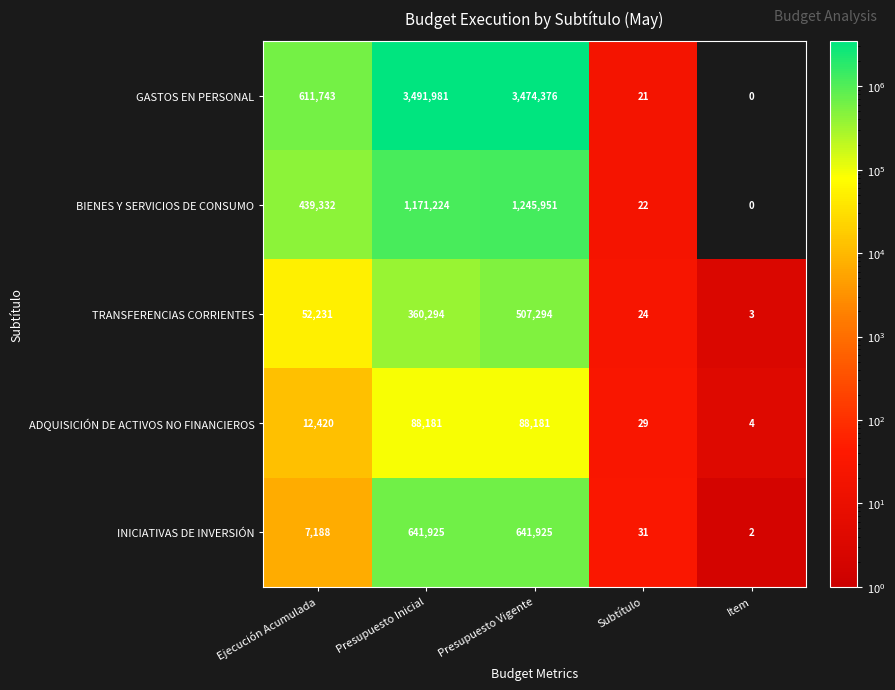

Reading left to right, what are all the values shown in this chart?

GASTOS EN PERSONAL: Ejecución Acumulada=611743	Presupuesto Inicial=3491981	Presupuesto Vigente=3474376	Subtítulo=21	Item=0
BIENES Y SERVICIOS DE CONSUMO: Ejecución Acumulada=439332	Presupuesto Inicial=1171224	Presupuesto Vigente=1245951	Subtítulo=22	Item=0
TRANSFERENCIAS CORRIENTES: Ejecución Acumulada=52231	Presupuesto Inicial=360294	Presupuesto Vigente=507294	Subtítulo=24	Item=3
ADQUISICIÓN DE ACTIVOS NO FINANCIEROS: Ejecución Acumulada=12420	Presupuesto Inicial=88181	Presupuesto Vigente=88181	Subtítulo=29	Item=4
INICIATIVAS DE INVERSIÓN: Ejecución Acumulada=7188	Presupuesto Inicial=641925	Presupuesto Vigente=641925	Subtítulo=31	Item=2